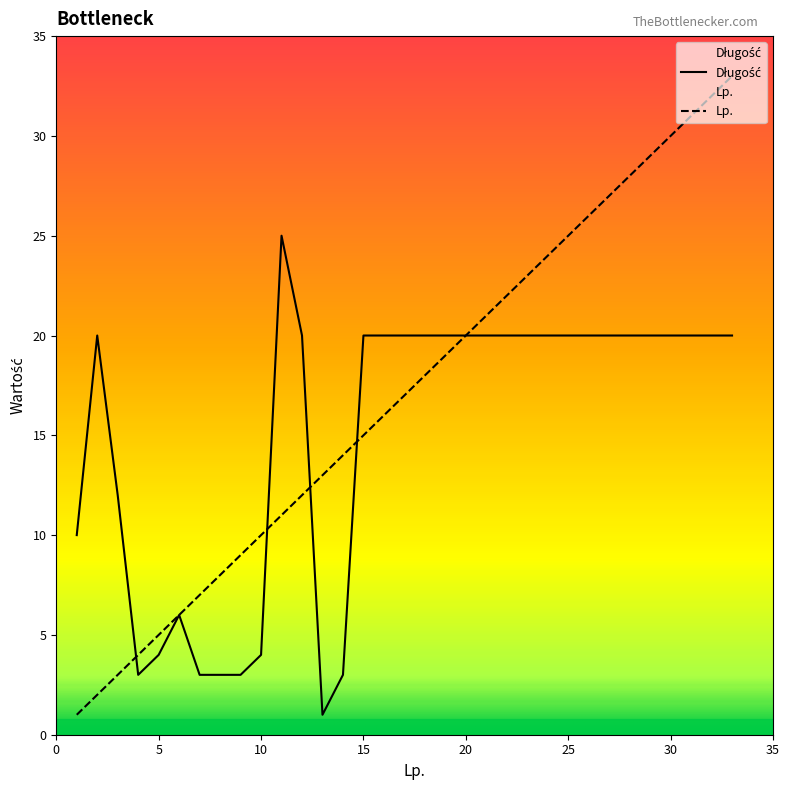

Where is the first local minimum for Długość?

4